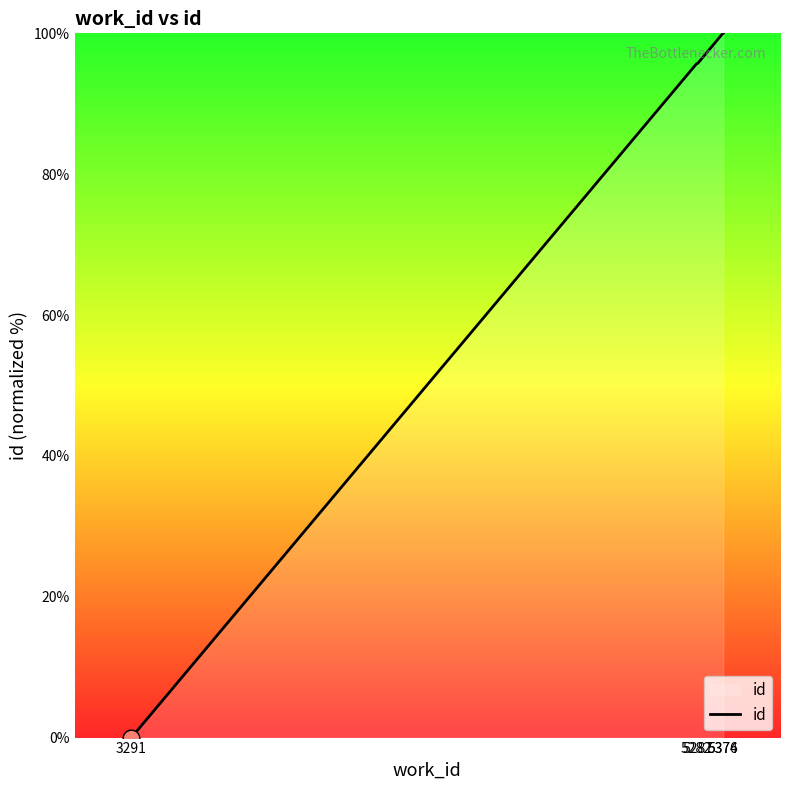

What is the sum of all values?

391.4